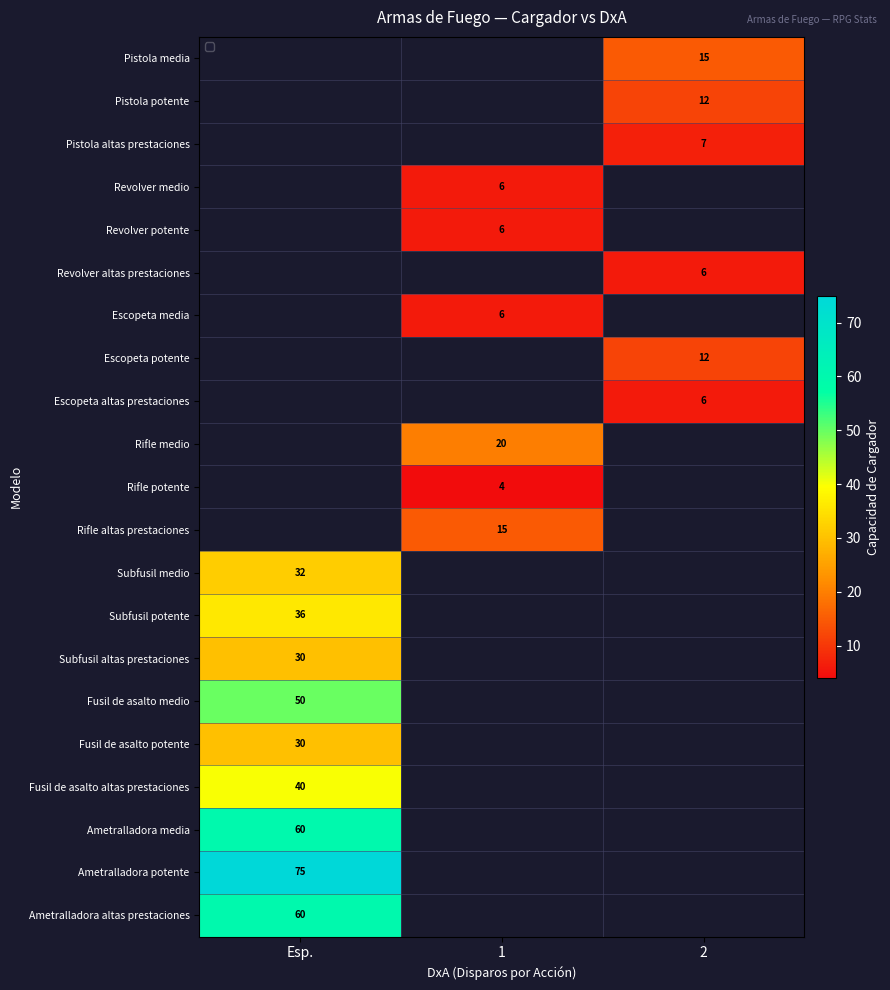

The value of Ametralladora potente at Esp. is 127. True or false?

False